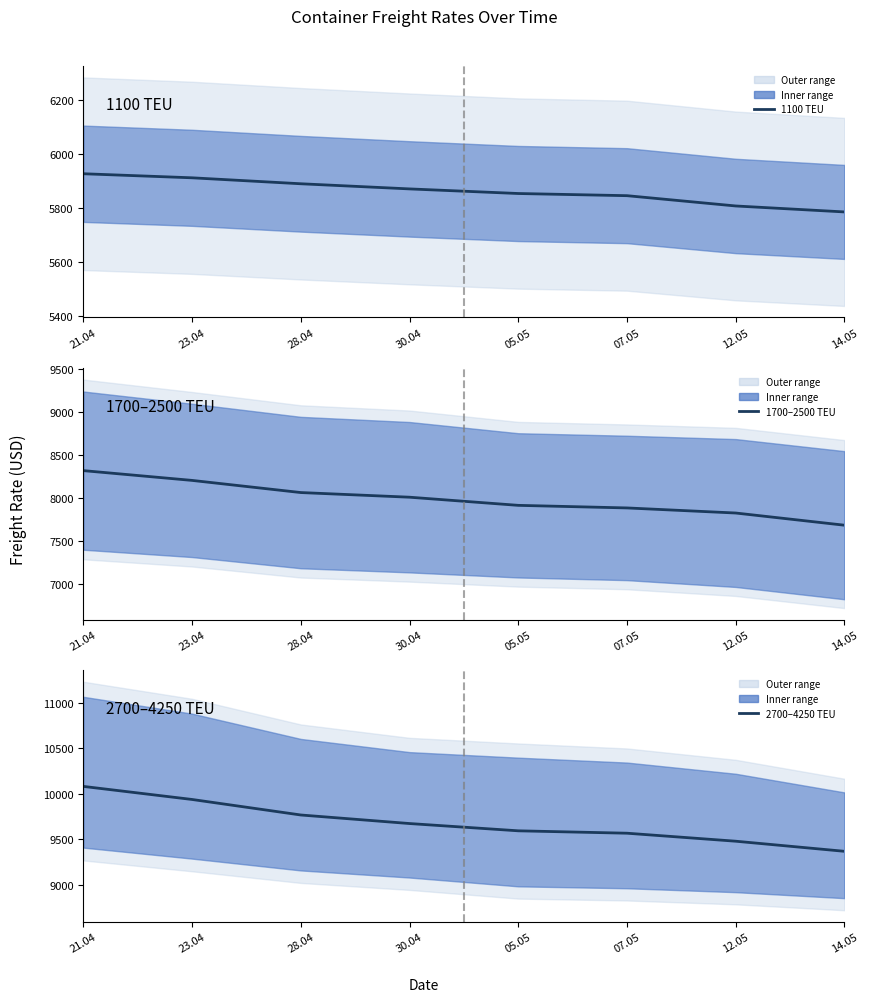

At which label does 1100 TEU reach its peak?

21.04